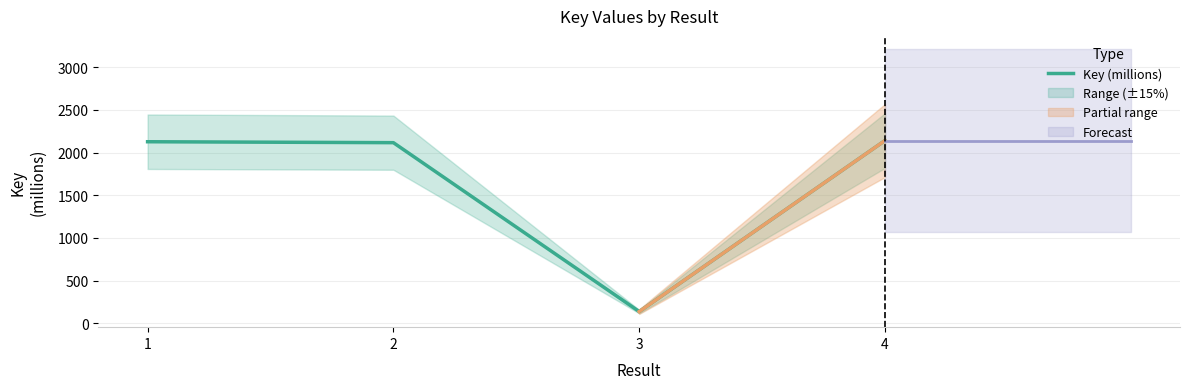

At which category does the data reach its first local valley?

3